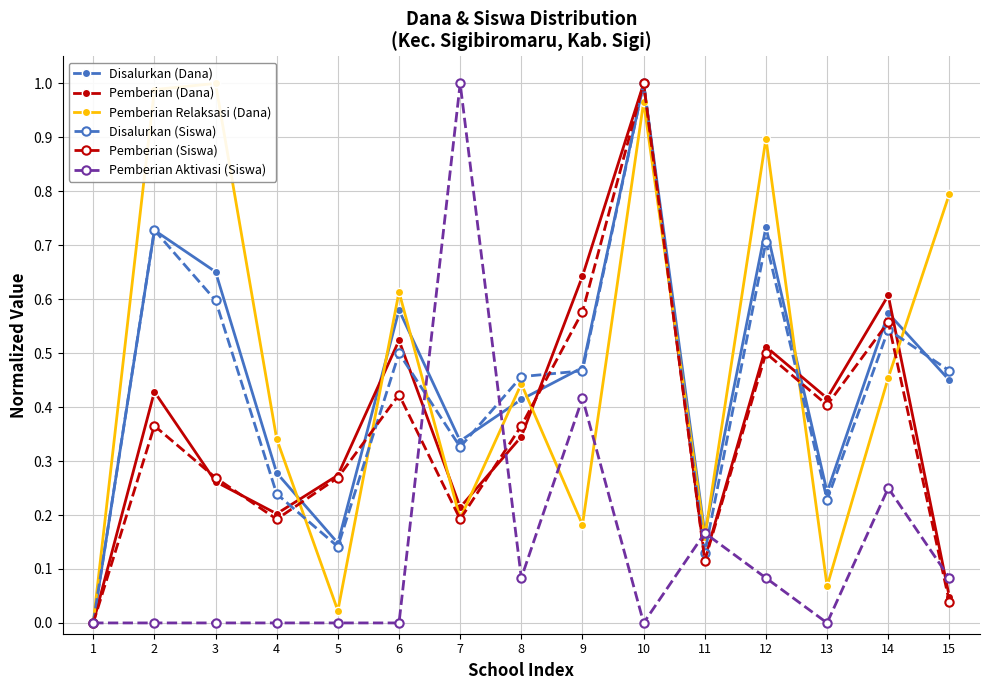

Which series has the largest total across all categories?

Pemberian Relaksasi (Dana)